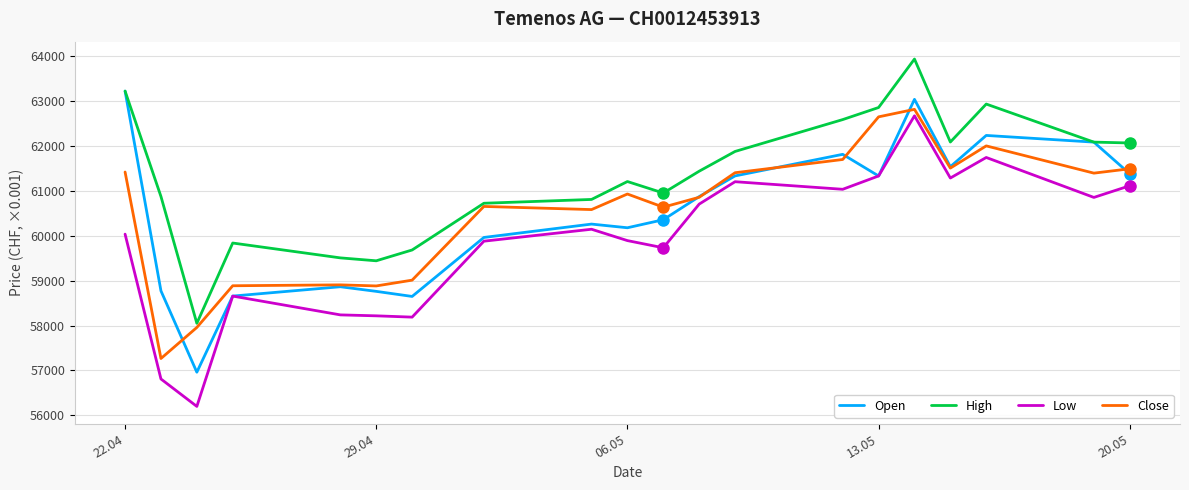

Count the number of categories in the chart.

20